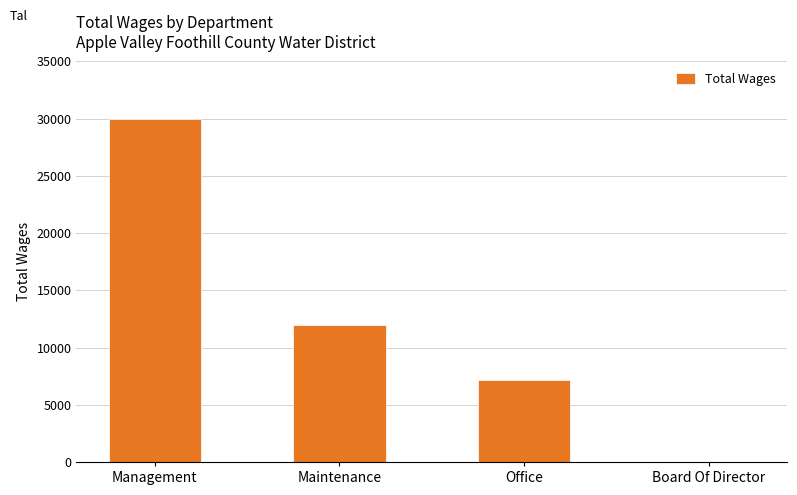

Reading left to right, transcribe all the data shown in this chart.

Management=30000	Maintenance=12000	Office=7200	Board Of Director=0